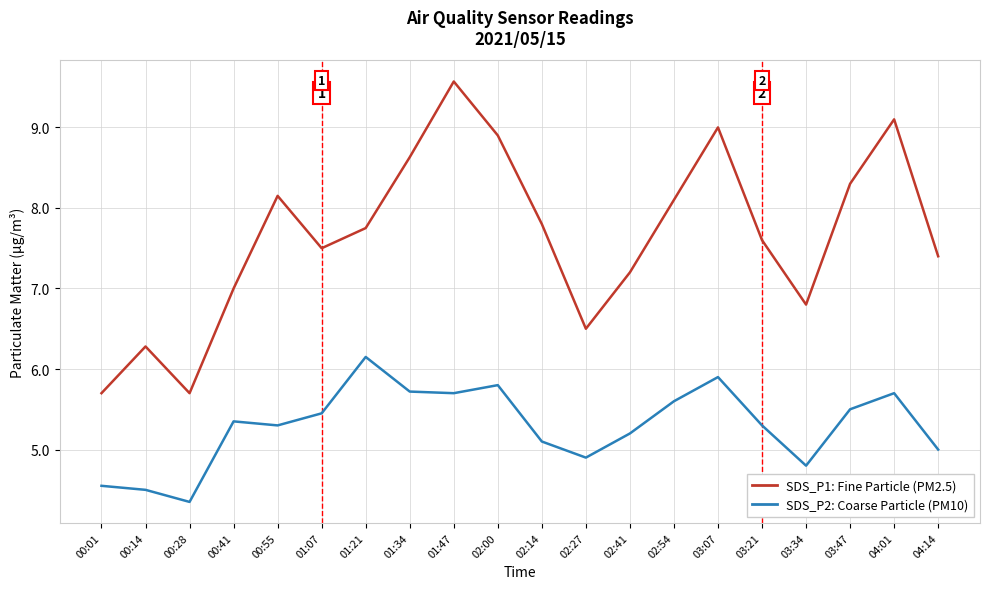

Rank the series by their average value, from highest to lowest.

SDS_P1: Fine Particle (PM2.5), SDS_P2: Coarse Particle (PM10)